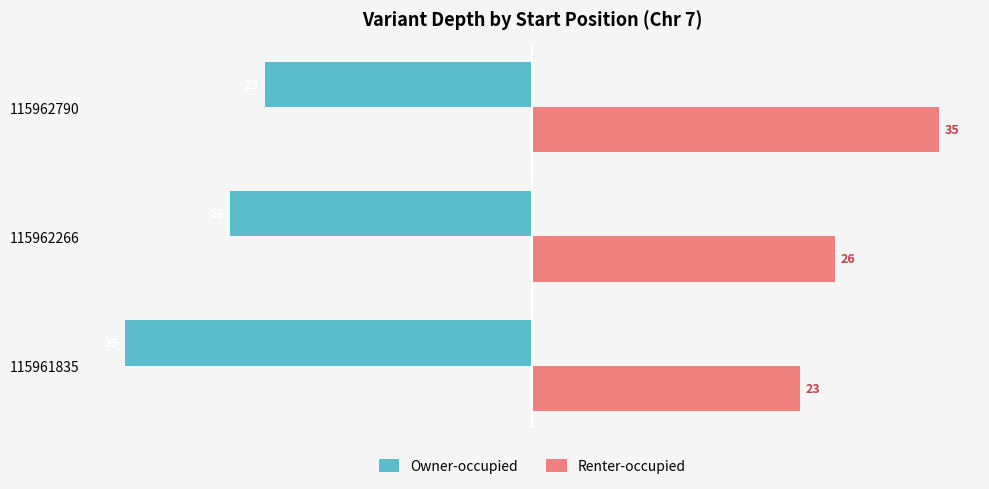

Is it true that Renter-occupied equals 23 at 115961835?

True